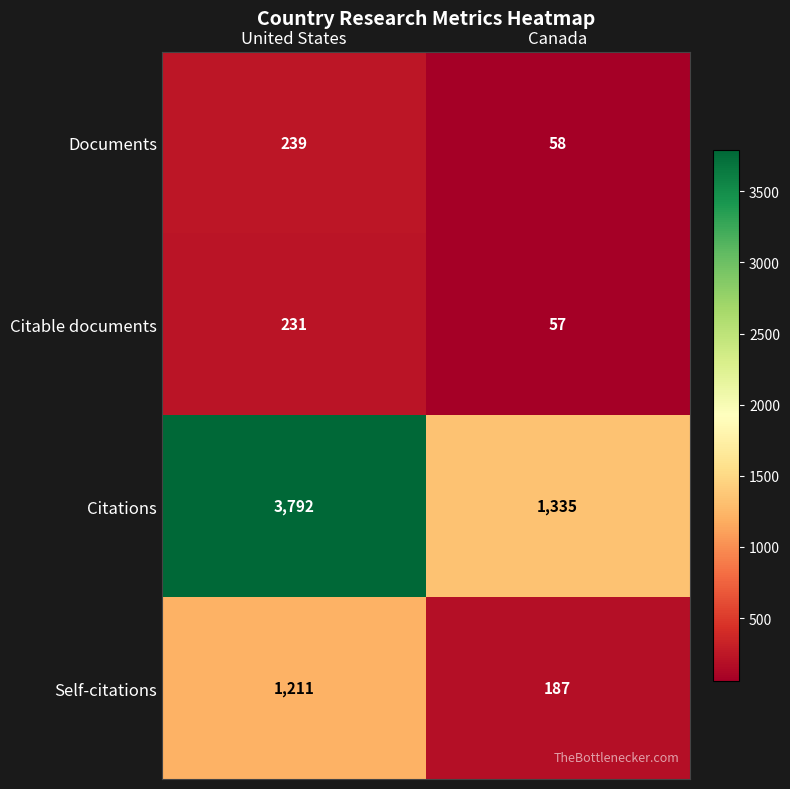

Is it true that Citations equals 3792 at United States?

True